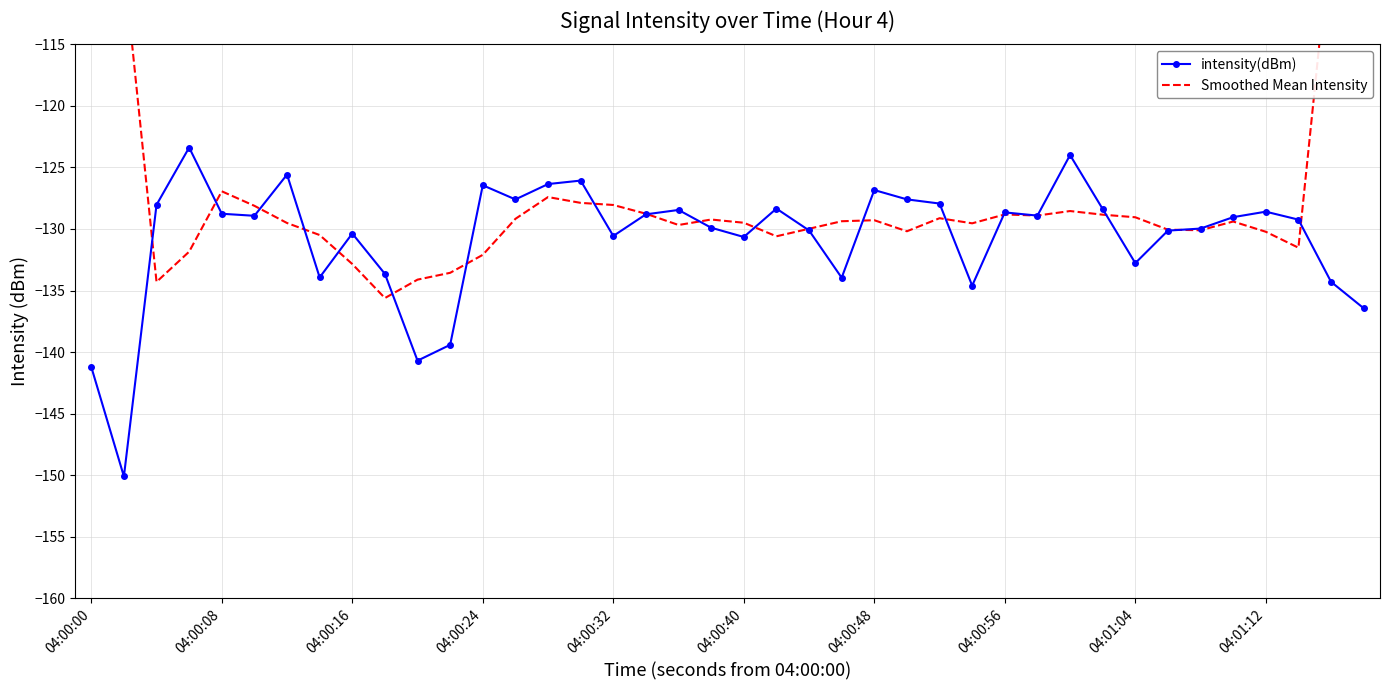

True or false: intensity(dBm) has more than 0 interior local peaks.

True